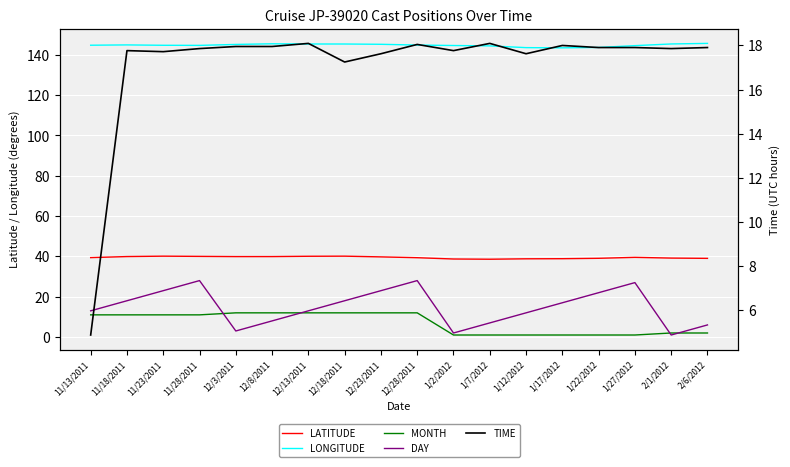

What is the value of the DAY point at the 6th from the left?

8.0